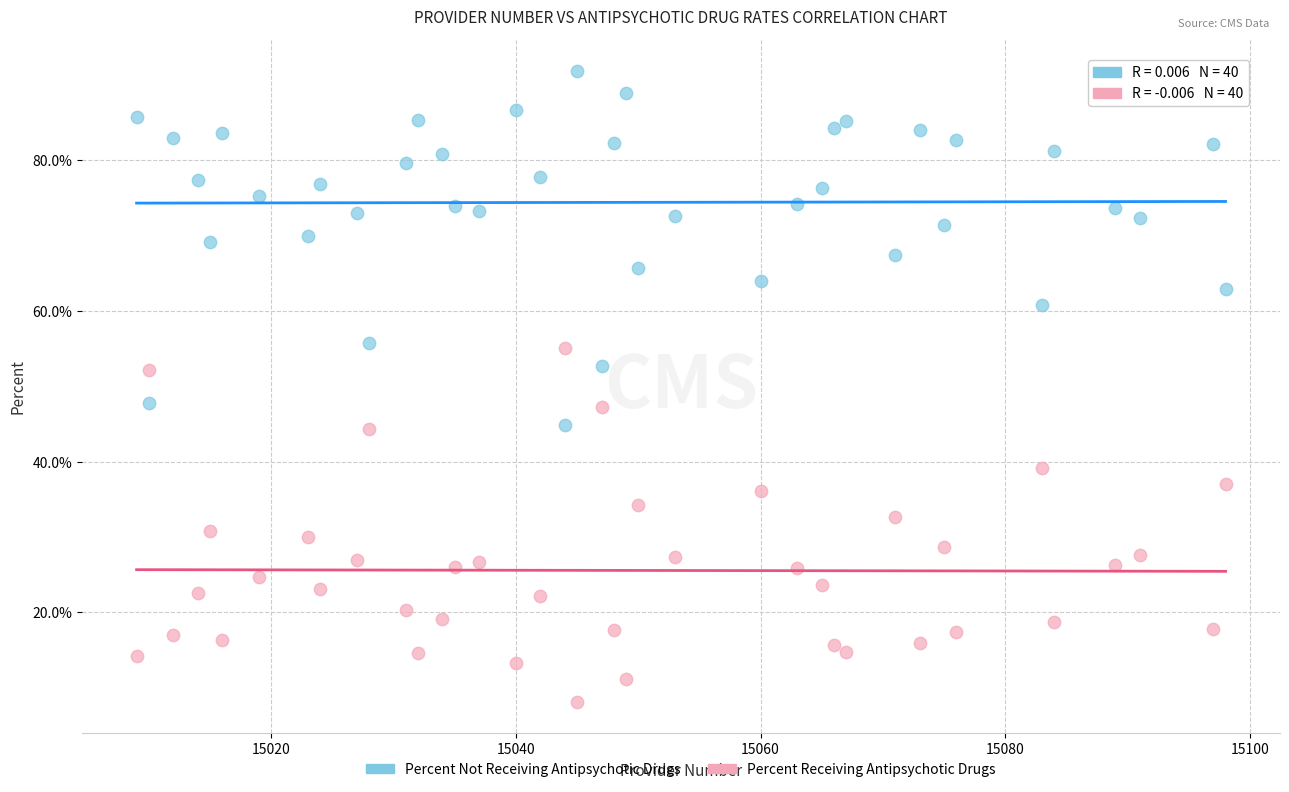

Which series contains the lowest Y value?

Percent Receiving Antipsychotic Drugs